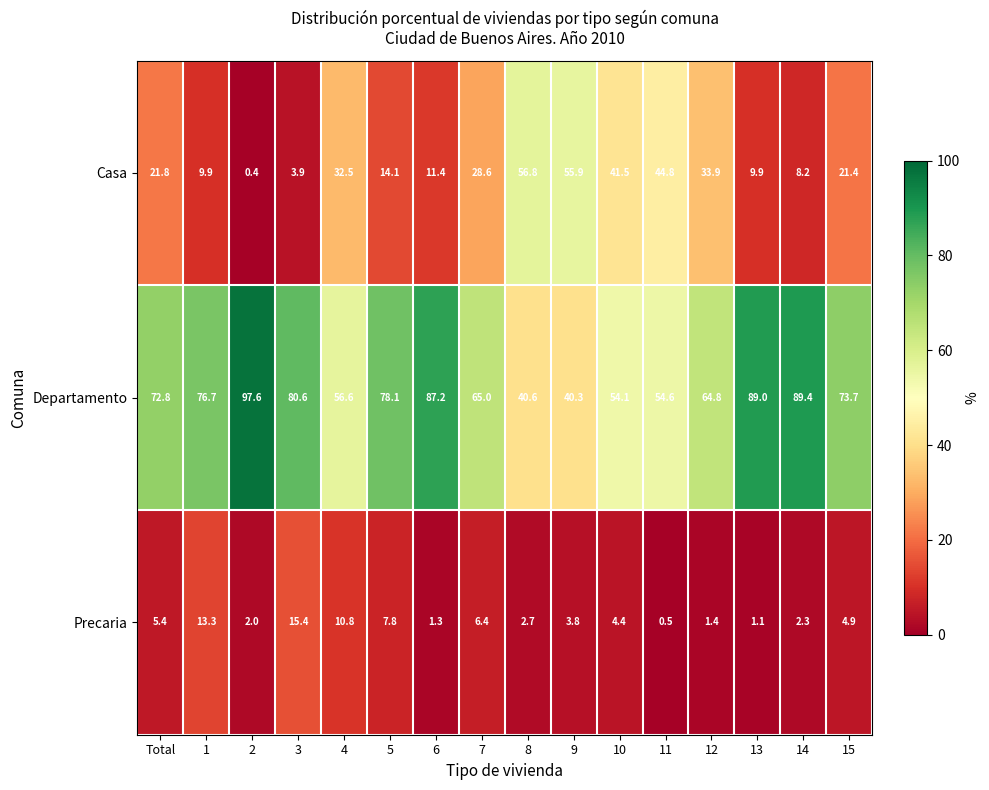

How many series are shown in this chart?

3